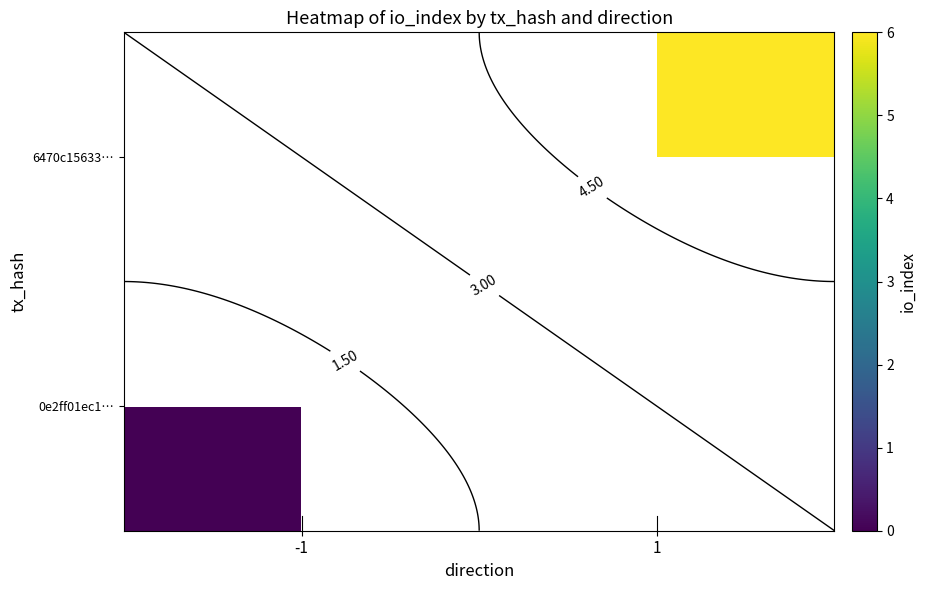

True or false: 6470c15633… has a value of 8.0 at 1.

False